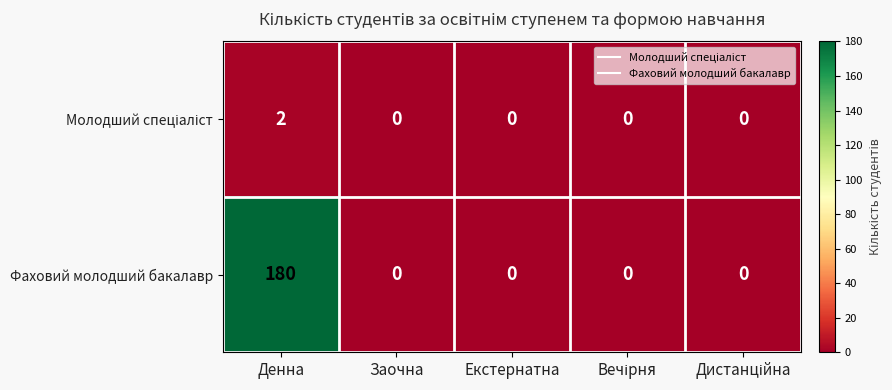

Which series has the largest range (max minus min)?

Фаховий молодший бакалавр